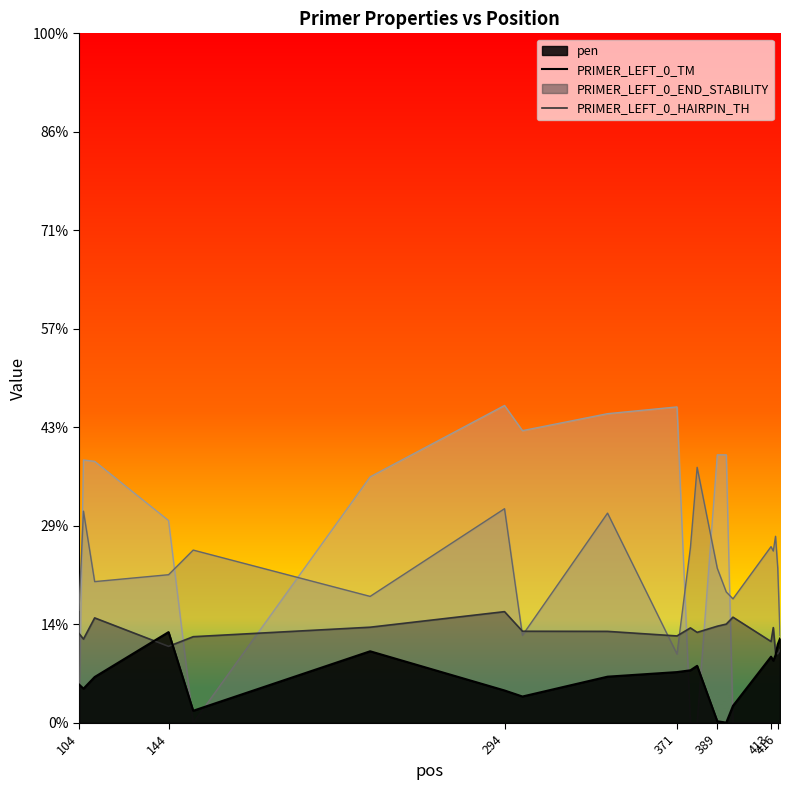

Does the chart display data point markers on the line(s)?

No